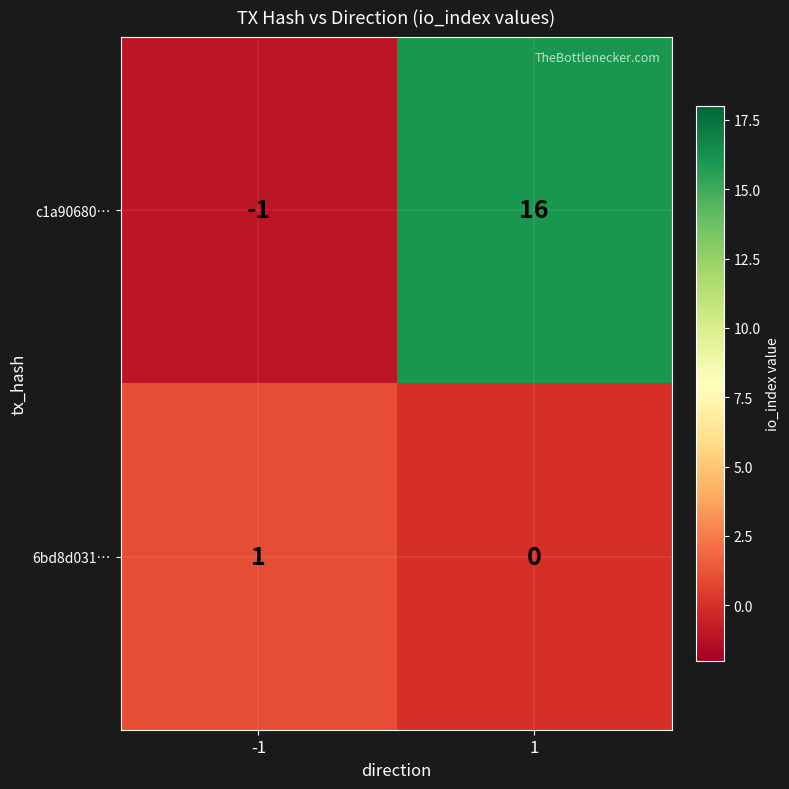

What is the spread (max minus min) of values at 1?

16